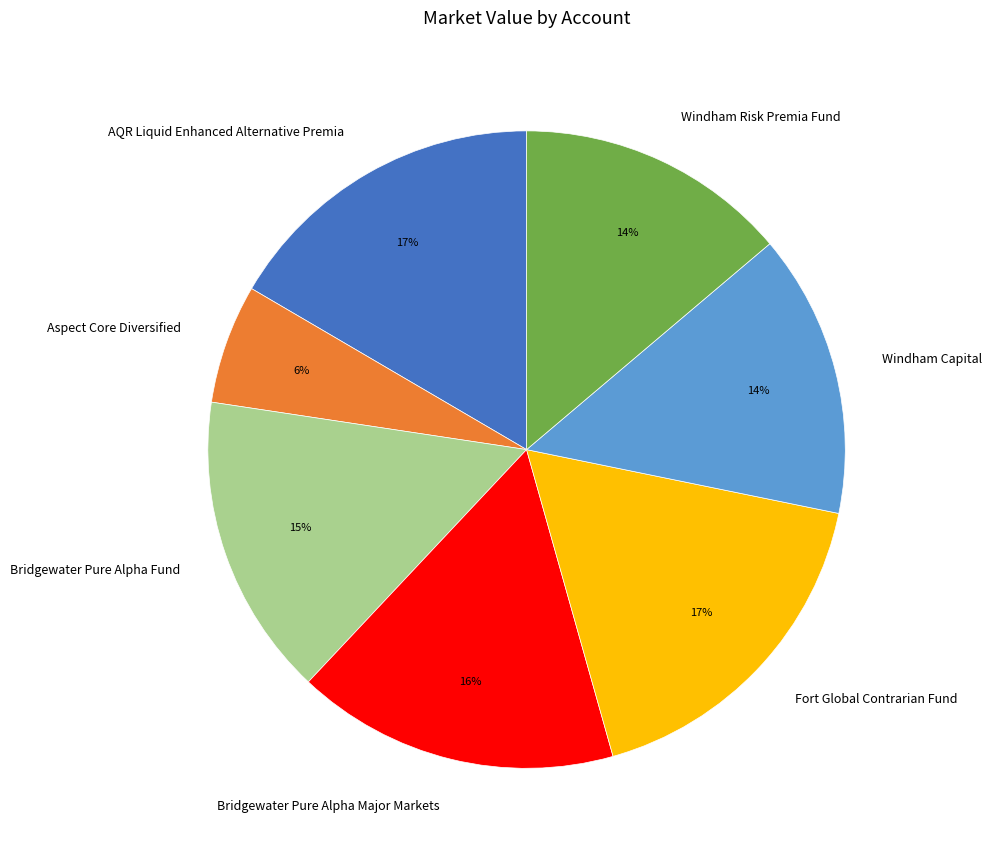

The AQR Liquid Enhanced Alternative Premia slice represents 7% of the pie. True or false?

False